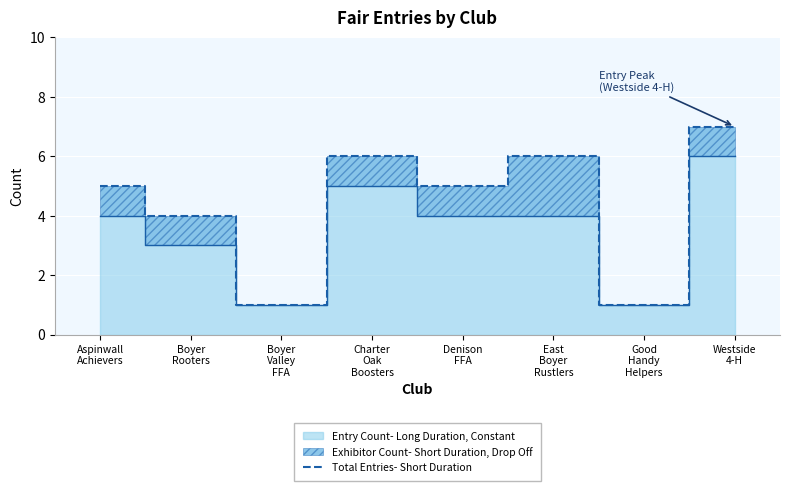

List the labels in order of value, smallest first.

Boyer
Valley
FFA, Good
Handy
Helpers, Boyer
Rooters, Aspinwall
Achievers, Denison
FFA, Charter
Oak
Boosters, East
Boyer
Rustlers, Westside
4-H